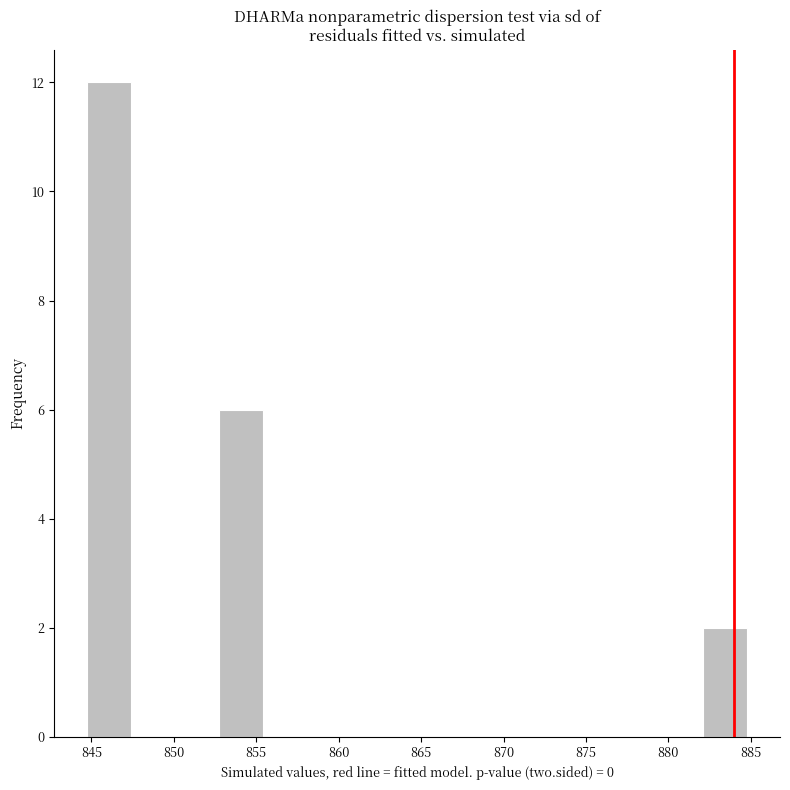

Over which range of the x-axis is the bar tallest?

844.5 to 847.5